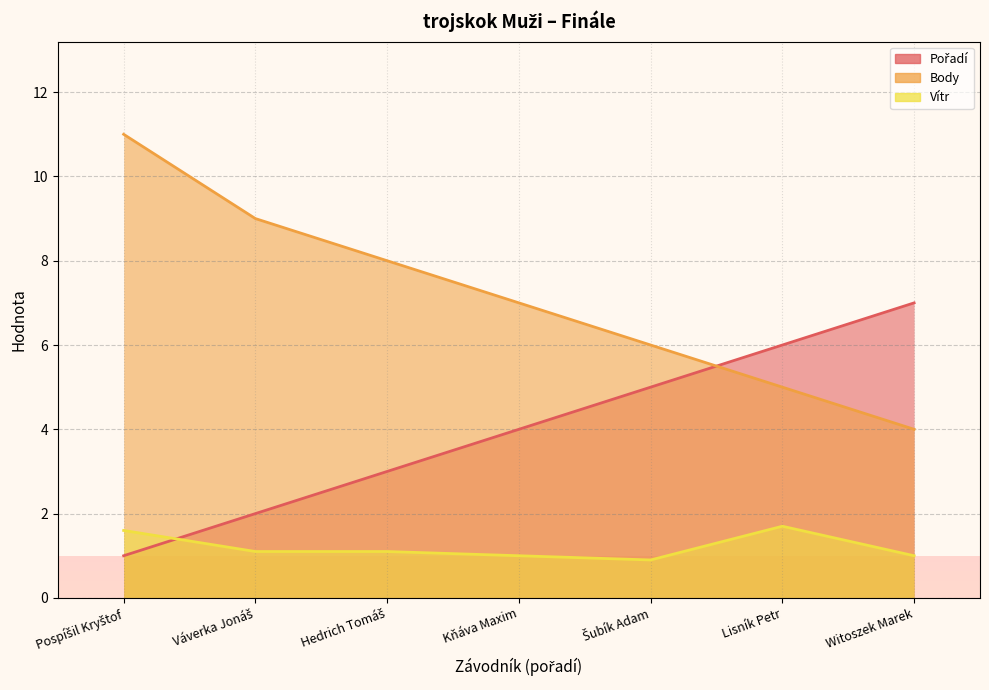

How many intersections are there between Vítr and Pořadí?

1